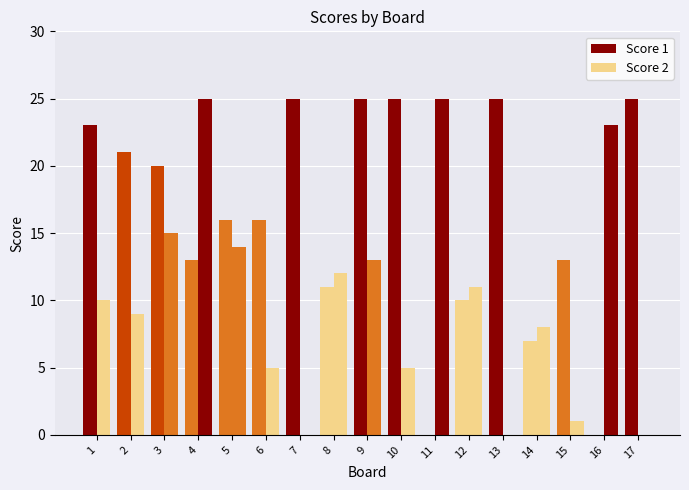

At 3, list the series in order from largest to smallest.

Score 1, Score 2